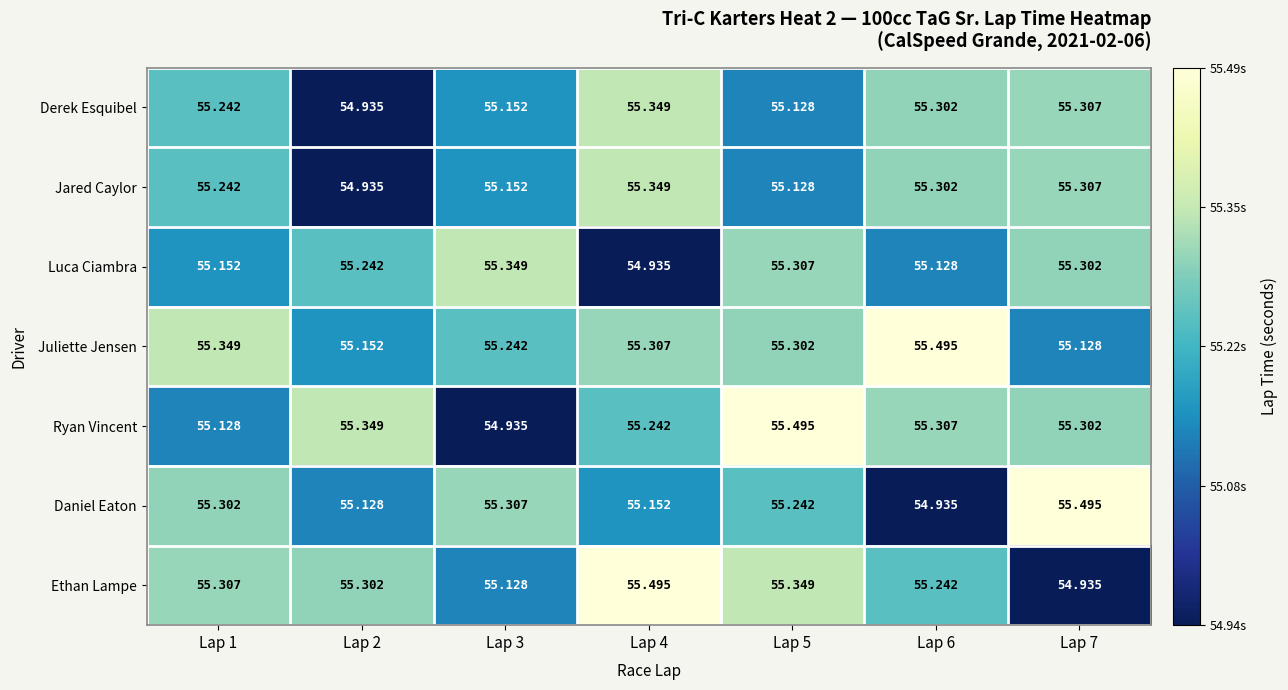

Is the value of Juliette Jensen at Lap 5 greater than the value of Ryan Vincent at Lap 6?

No